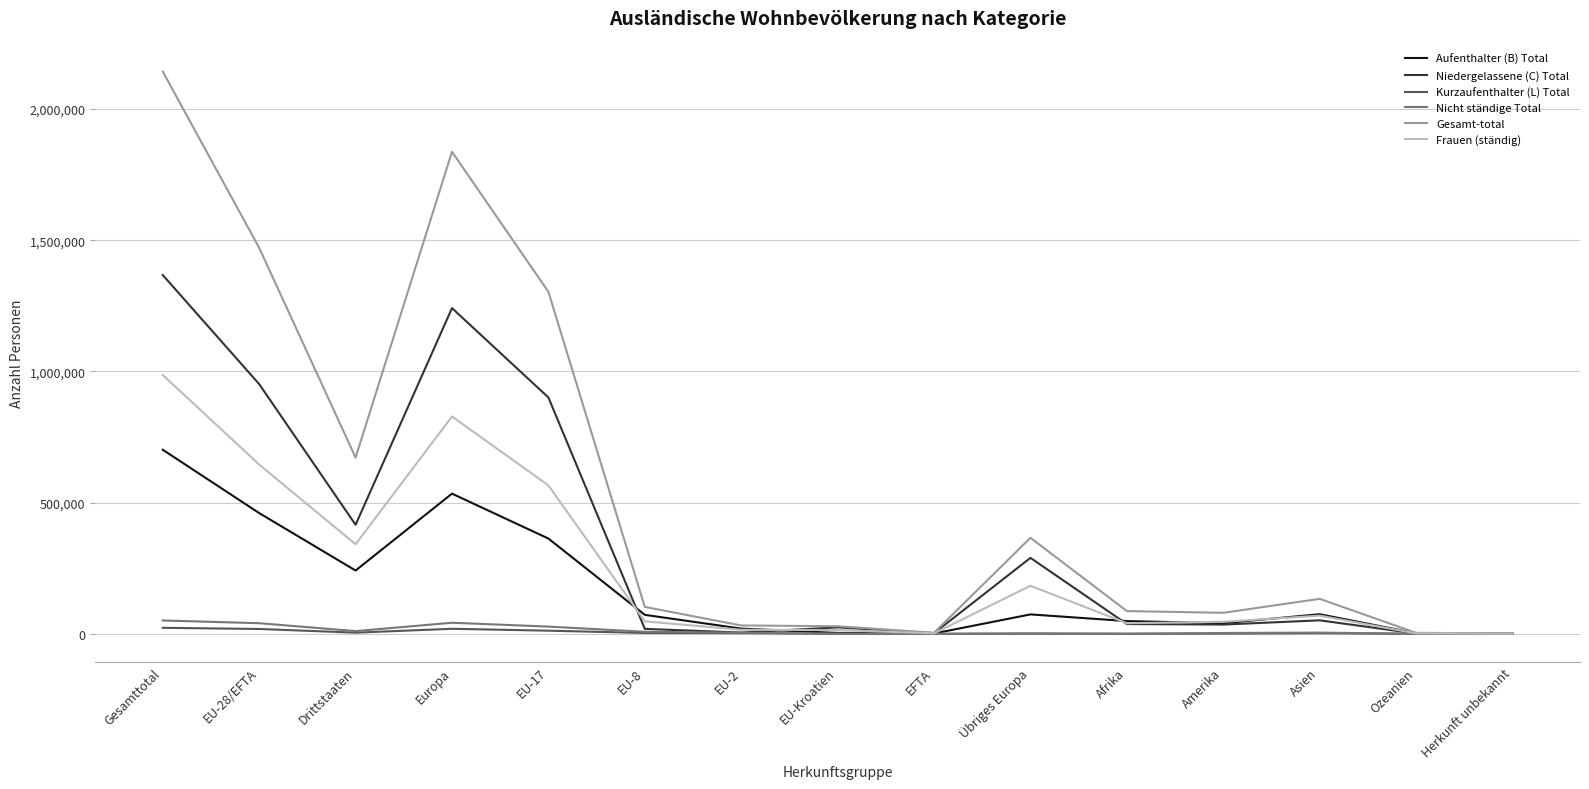

What is the average value of the Niedergelassene (C) Total series?

356196